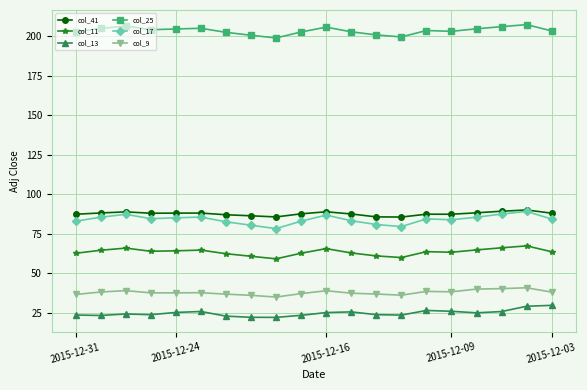

Which series has the largest total across all categories?

col_25